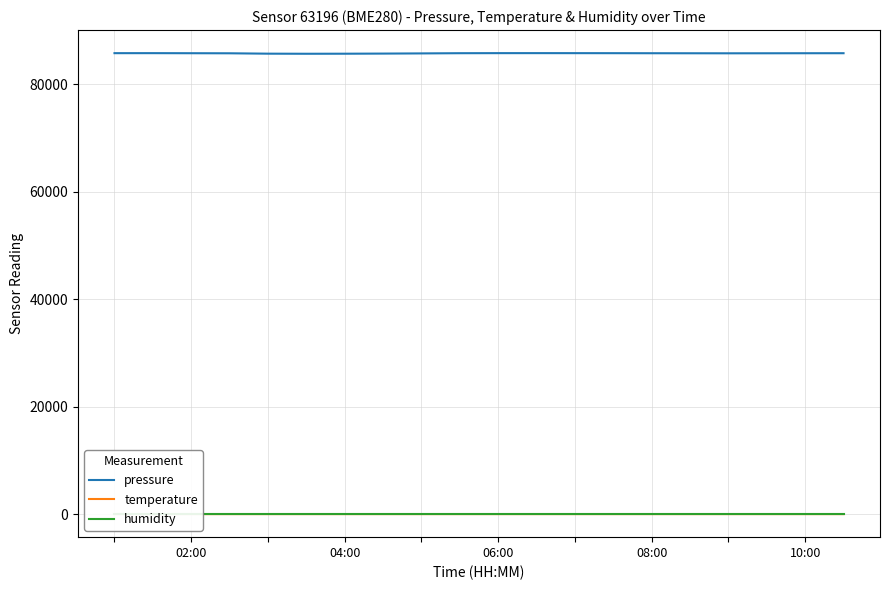

True or false: temperature and pressure intersect in this chart.

False